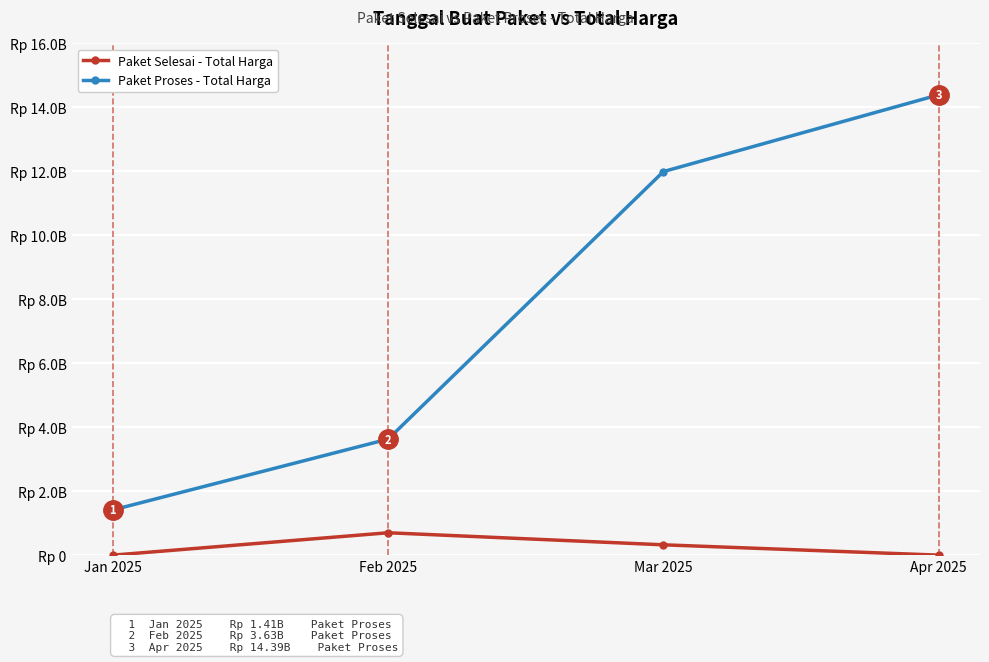

Which series changed the most between Jan 2025 and Feb 2025?

Paket Proses - Total Harga